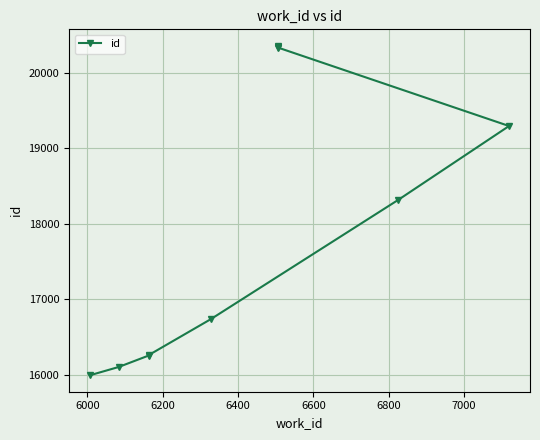

What is the difference between the maximum and minimum values?

4362